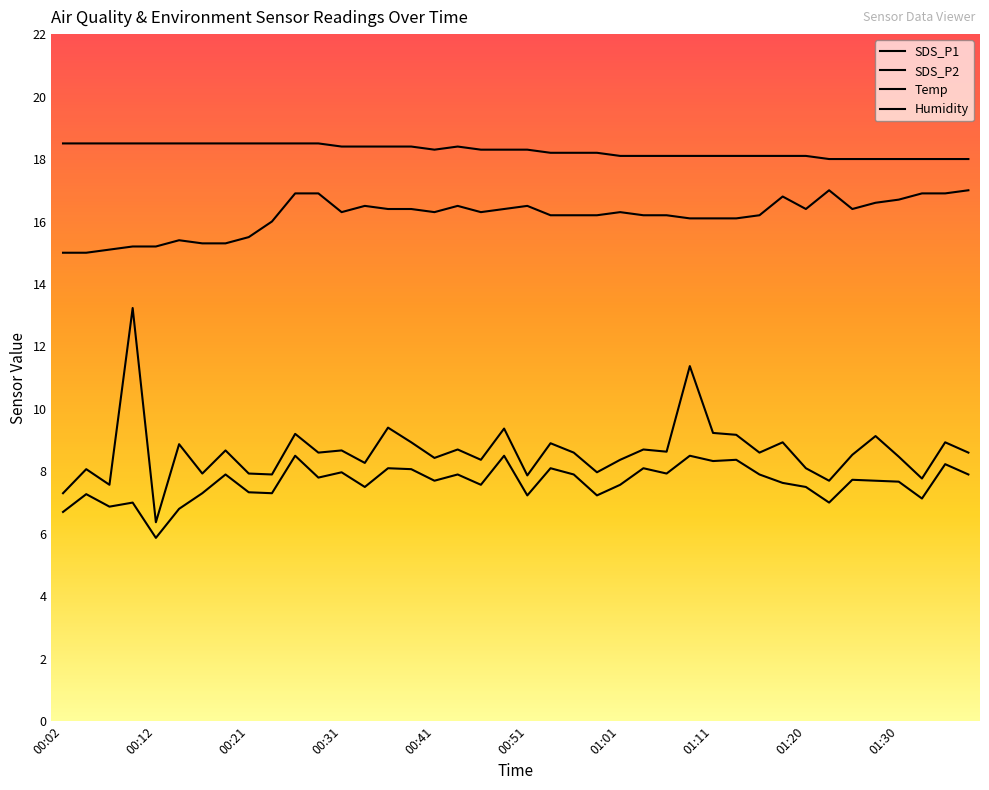

Does the chart display data point markers on the line(s)?

No